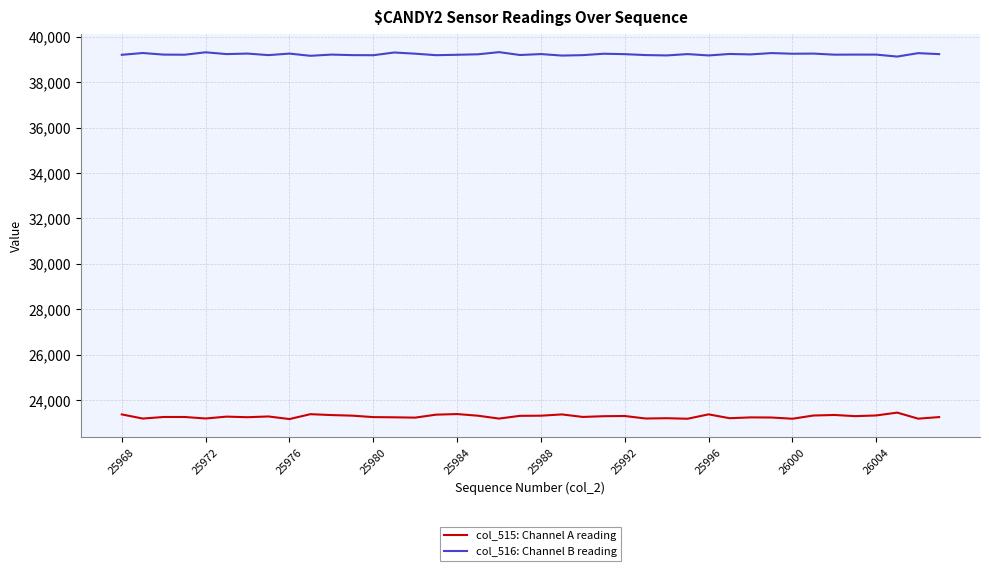

What is the minimum value for col_515: Channel A reading?

23163